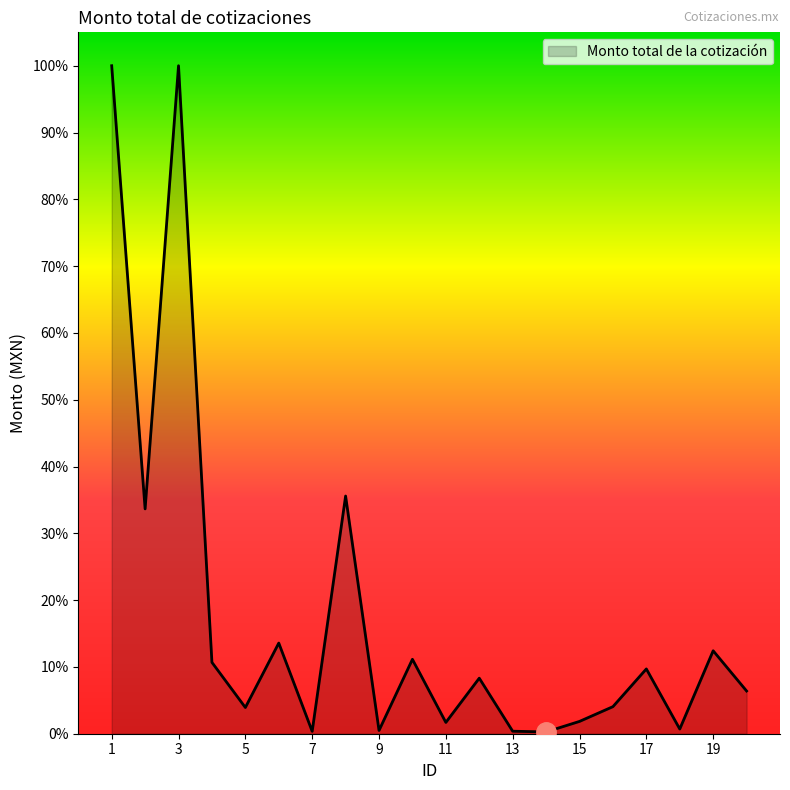

How many interior local peaks (higher than both neighbors) does the data have?

7